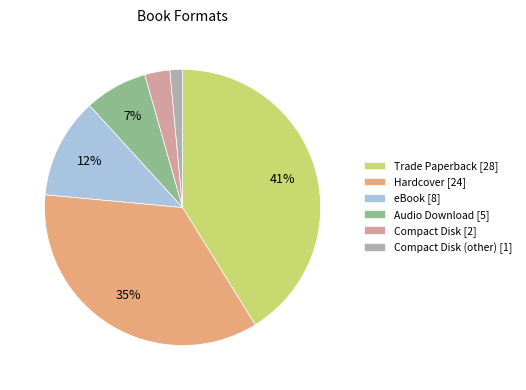

Is eBook [8] the majority of the pie?

No